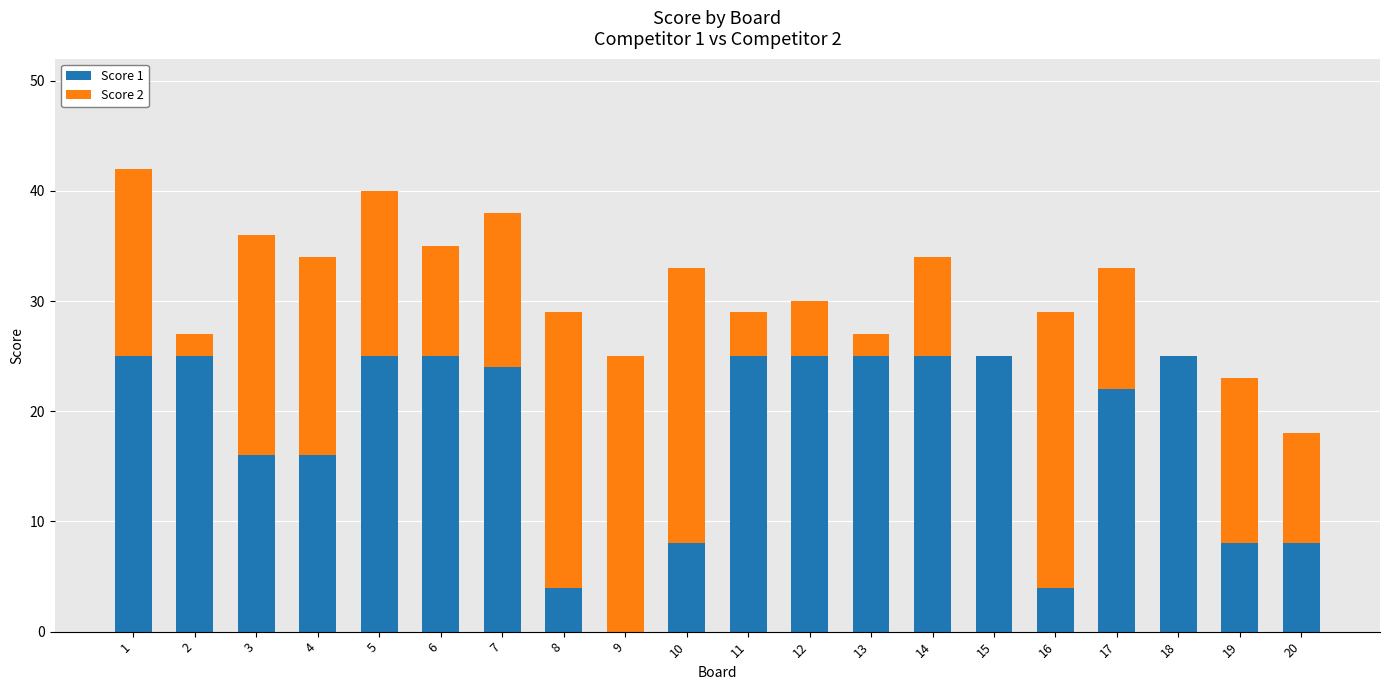

What is the sum of all Score 1 values?

360